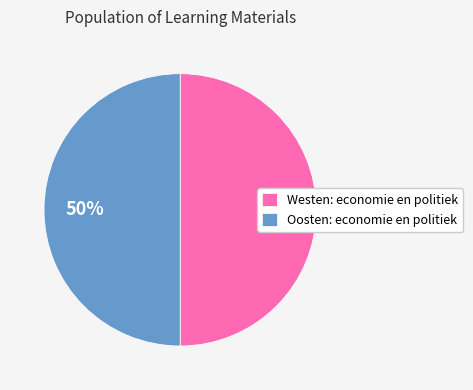

To the nearest percent, what is the combined percentage of Oosten: economie en politiek and Westen: economie en politiek?

100%